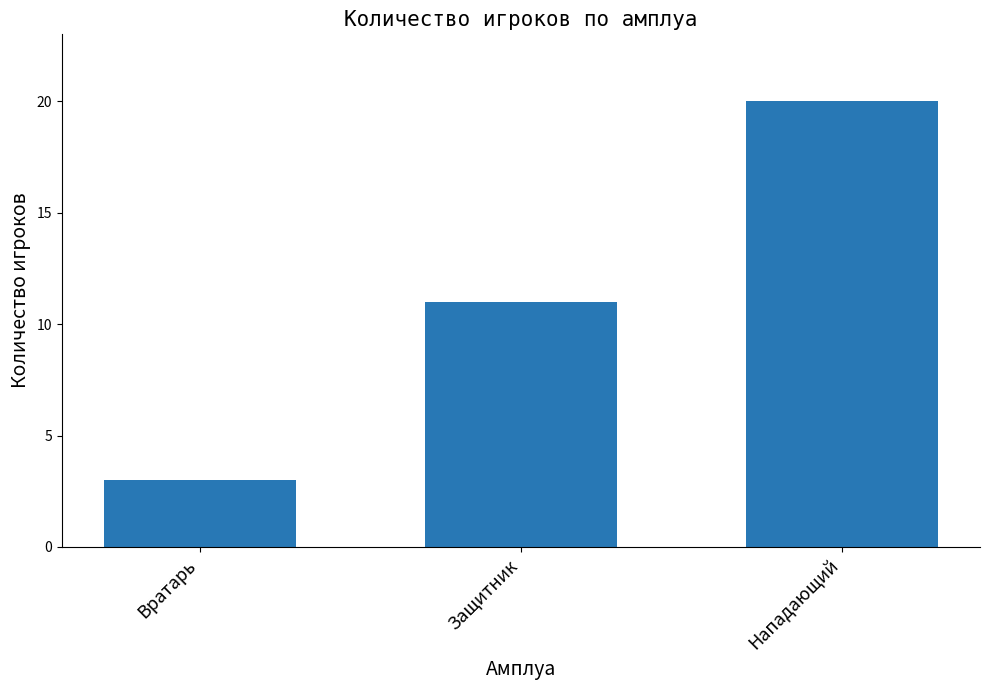

What is the average value?

11